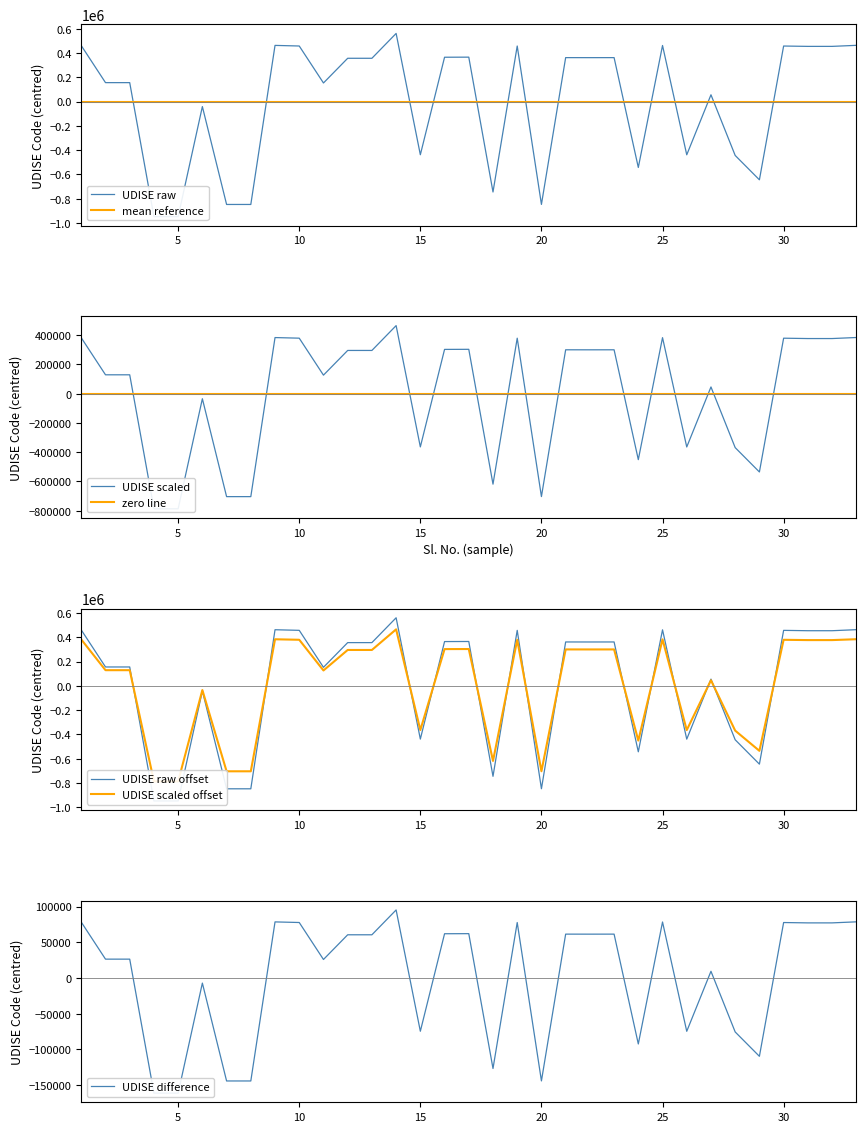

What is the value of the 4th point from the left?

-947836.6